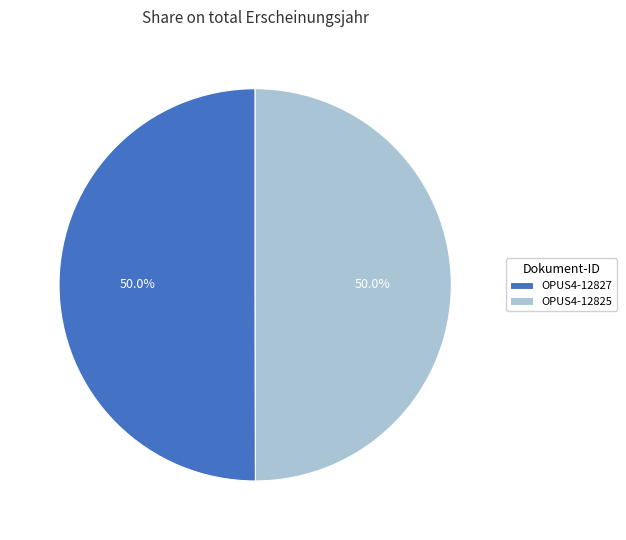

What is the ratio of the value at OPUS4-12825 to the value at OPUS4-12827?

1.0